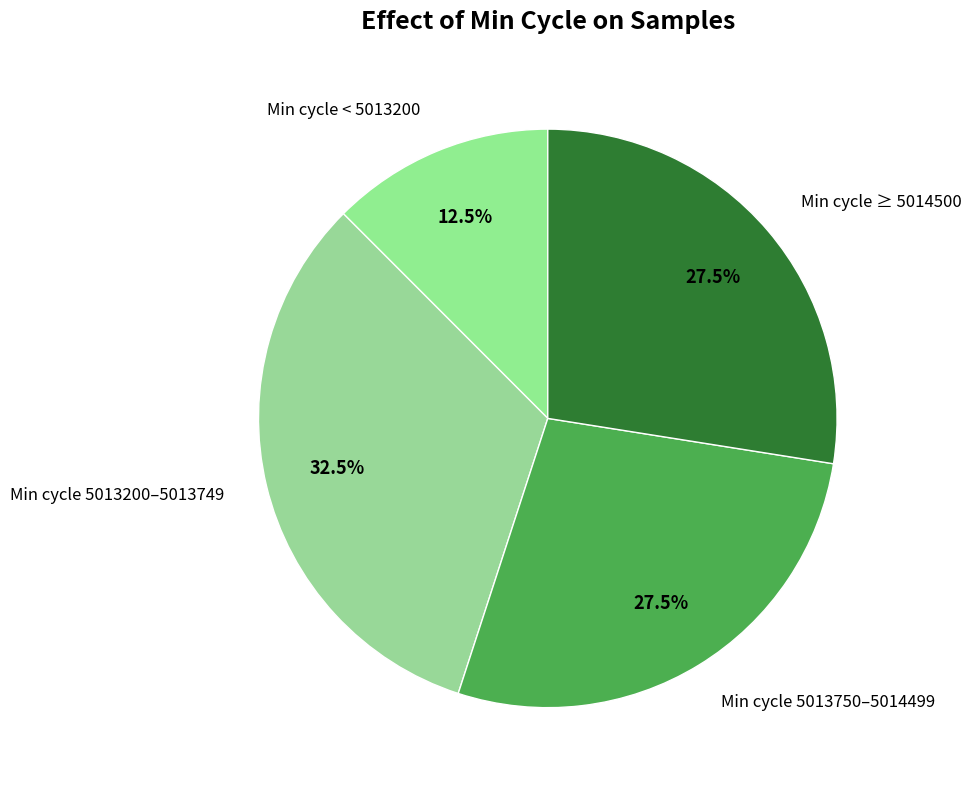

How many slices are in this pie chart?

4